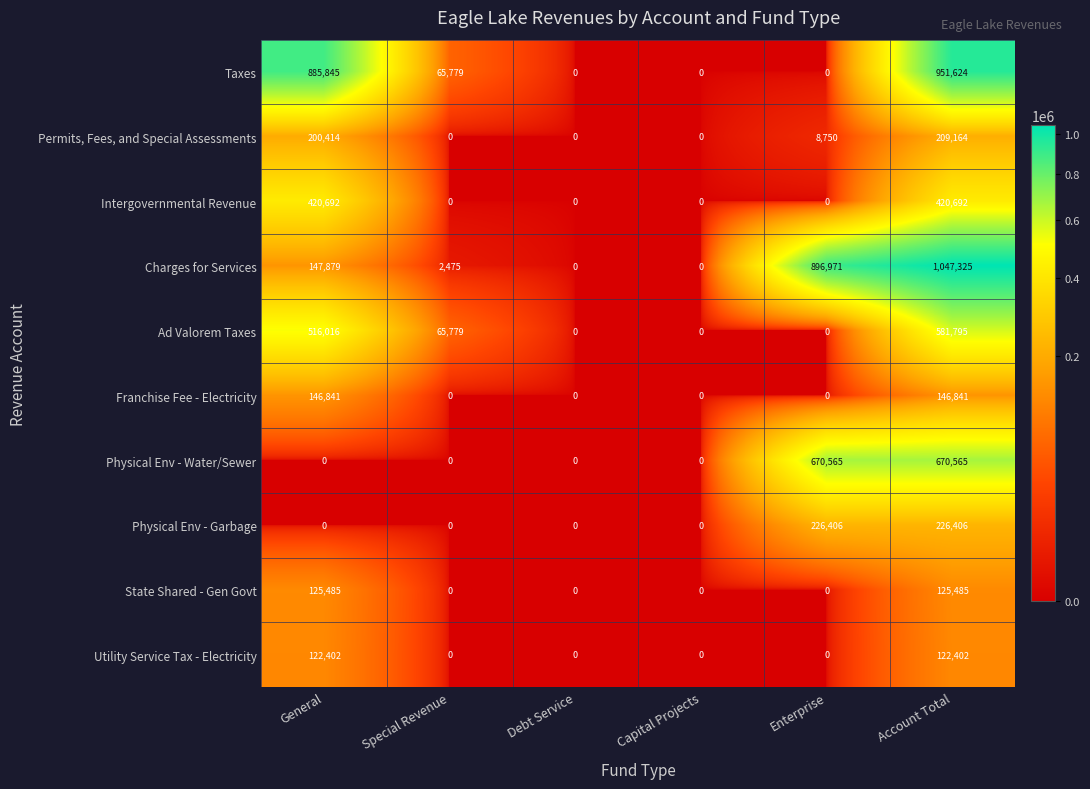

How many values in Permits, Fees, and Special Assessments are above zero?

3